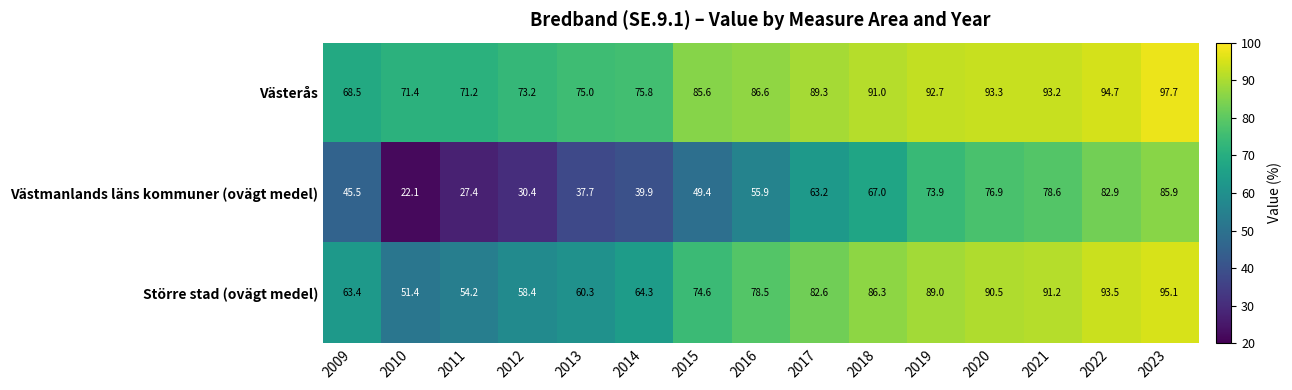

Is it true that Större stad (ovägt medel) equals 51.5 at 2023?

False